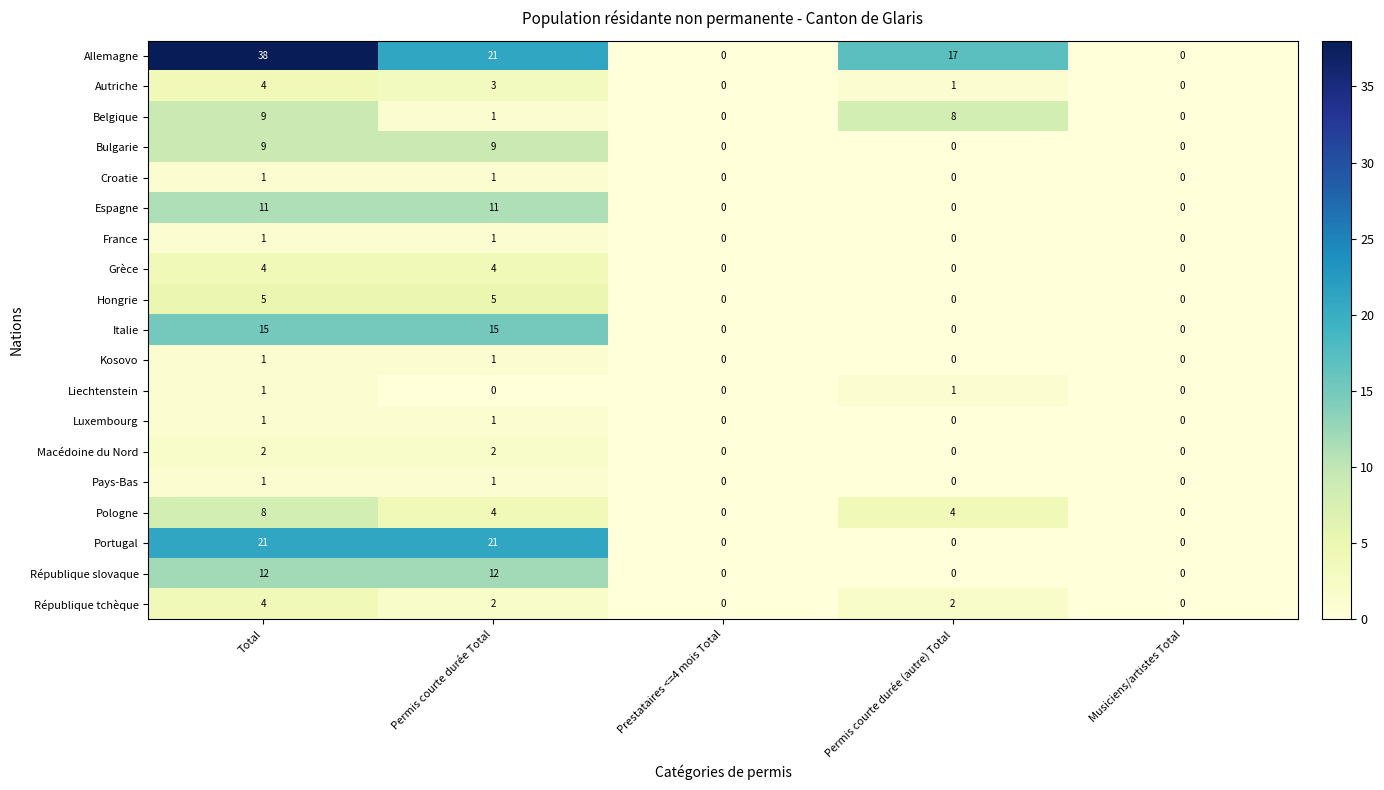

At which category does the chart reach its peak across all series?

Total